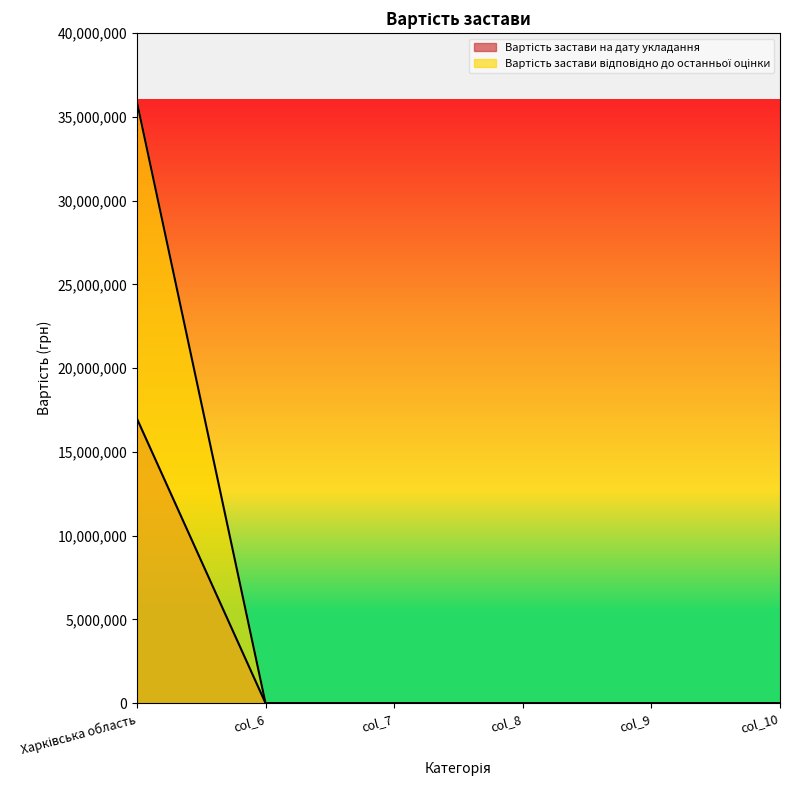

At how many categories does at least one series exceed 8531870?

1